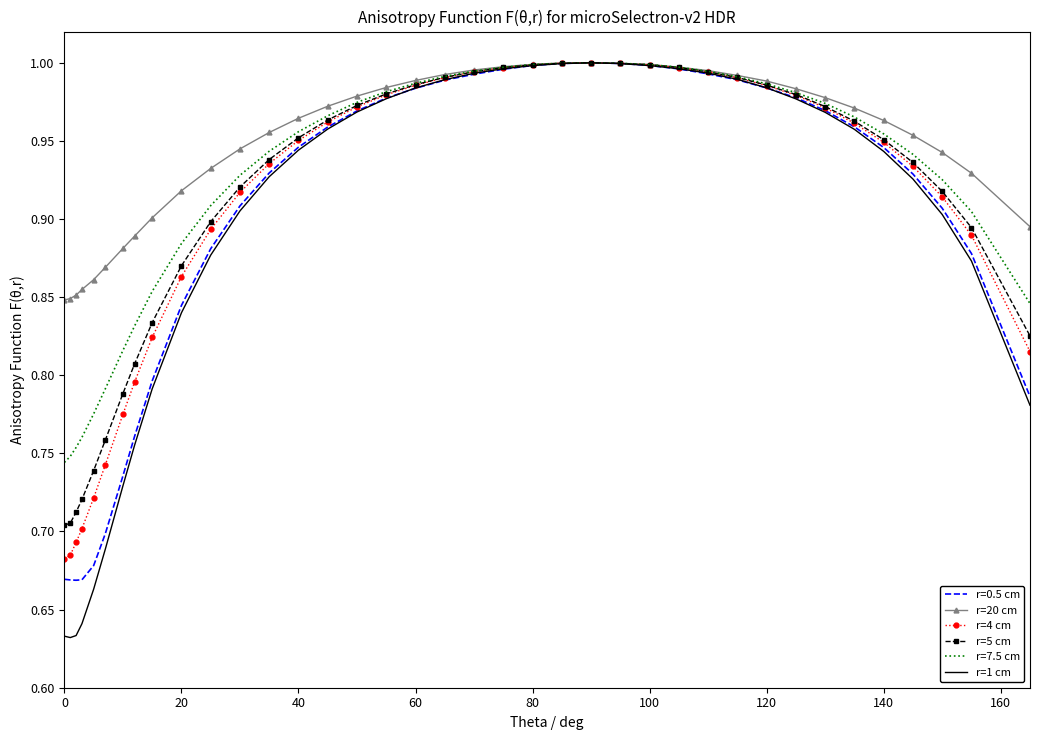

Which series has the largest range (max minus min)?

r=1 cm